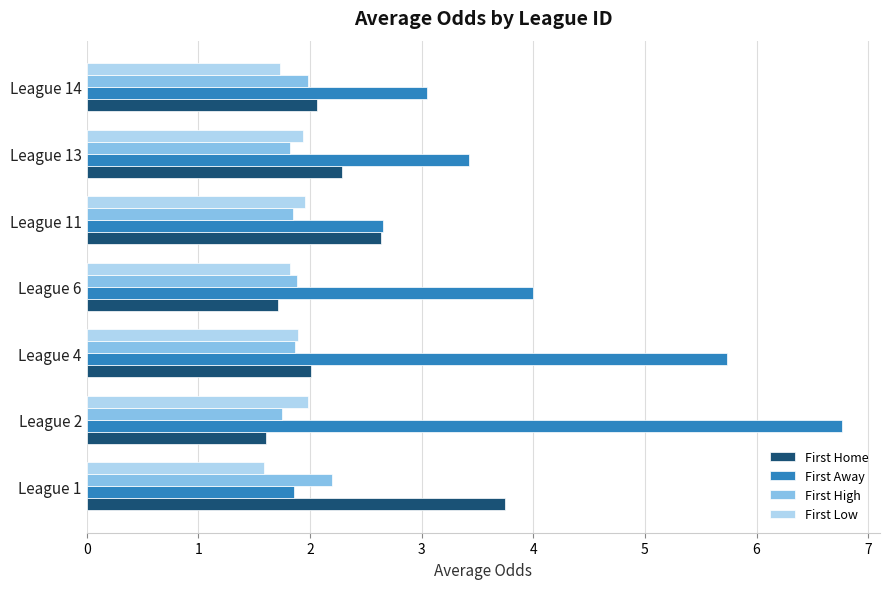

Between League 2 and League 6, which series saw the biggest shift?

First Away